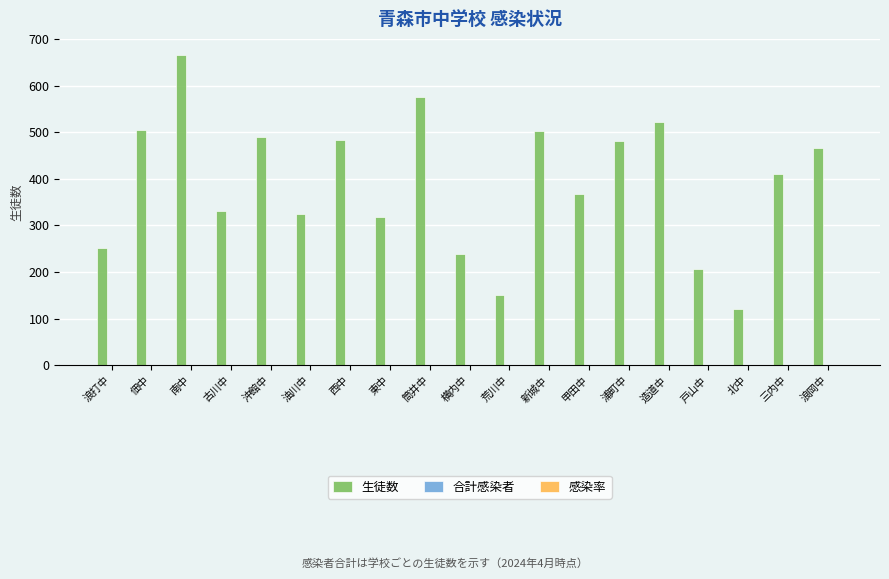

Which label corresponds to the largest value in the chart?

南中